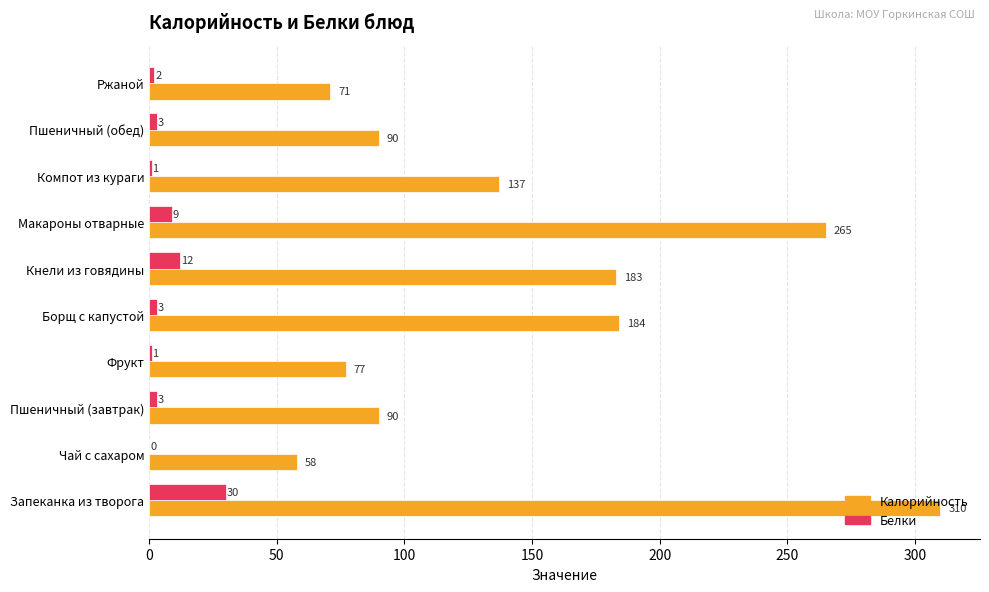

True or false: Белки has a value of 3 at Борщ с капустой.

True